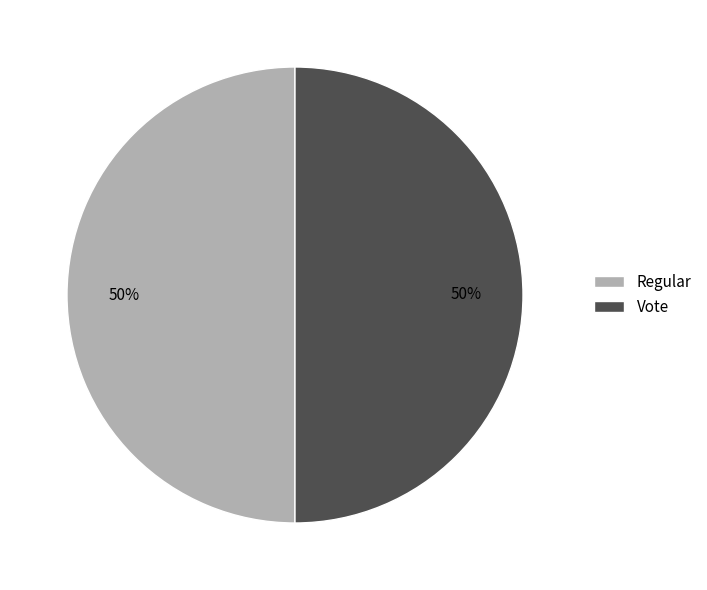

How many slices are in this pie chart?

2